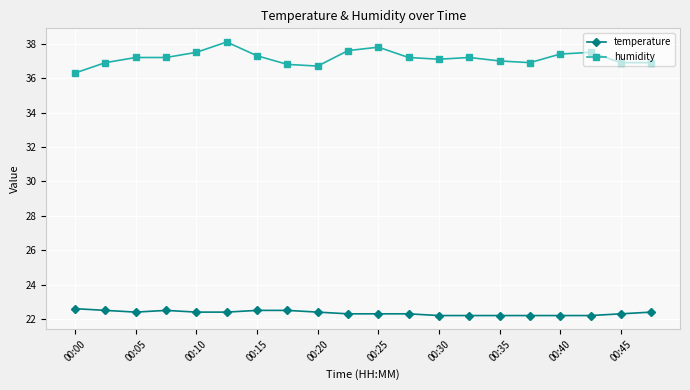

What is the smallest value displayed?

22.2